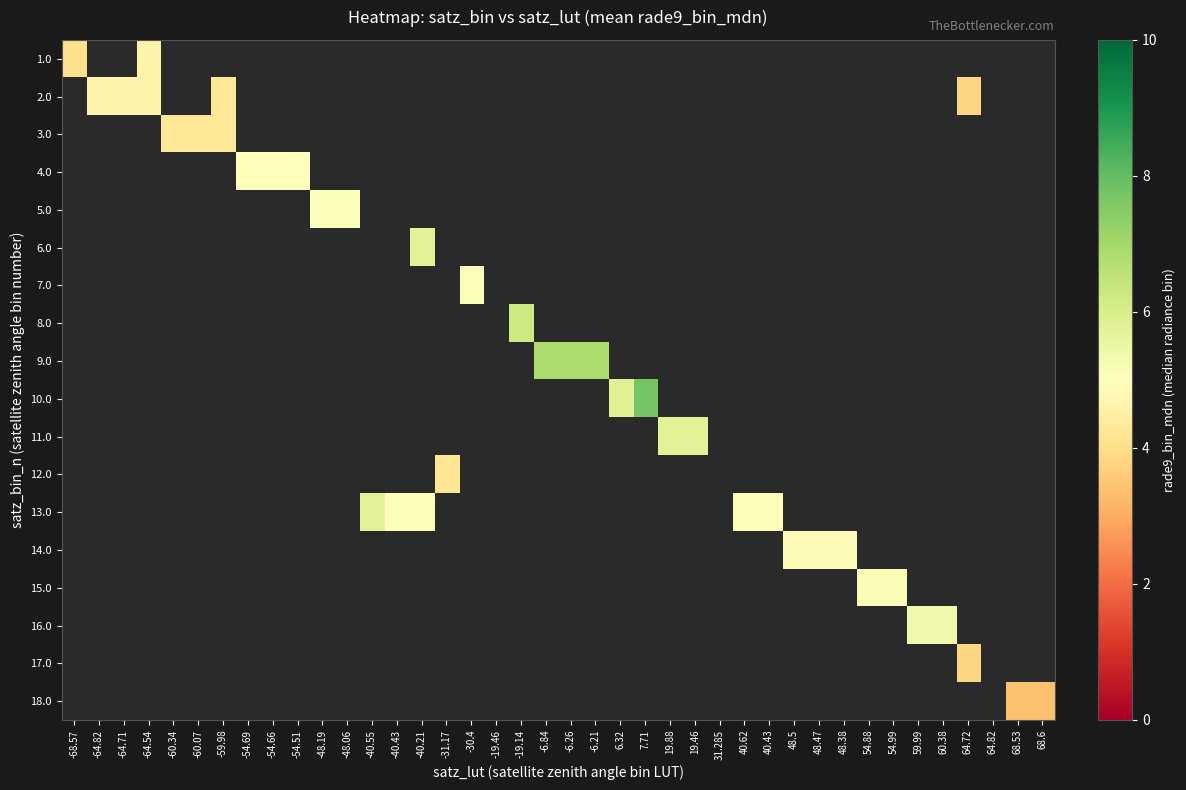

Reading right to left, extract all data points from this chart.

1.0: 68.6=0.0	68.53=0.0	64.82=0.0	64.72=0.0	60.38=0.0	59.99=0.0	54.99=0.0	54.88=0.0	48.38=0.0	48.47=0.0	48.5=0.0	40.43=0.0	40.62=0.0	31.285=0.0	19.46=0.0	19.88=0.0	7.71=0.0	6.32=0.0	-6.21=0.0	-6.26=0.0	-6.84=0.0	-19.14=0.0	-19.46=0.0	-30.4=0.0	-31.17=0.0	-40.21=0.0	-40.43=0.0	-40.55=0.0	-48.06=0.0	-48.19=0.0	-54.51=0.0	-54.66=0.0	-54.69=0.0	-59.98=0.0	-60.07=0.0	-60.34=0.0	-64.54=4.6	-64.71=0.0	-64.82=0.0	-68.57=4.1
2.0: 68.6=0.0	68.53=0.0	64.82=0.0	64.72=3.8	60.38=0.0	59.99=0.0	54.99=0.0	54.88=0.0	48.38=0.0	48.47=0.0	48.5=0.0	40.43=0.0	40.62=0.0	31.285=0.0	19.46=0.0	19.88=0.0	7.71=0.0	6.32=0.0	-6.21=0.0	-6.26=0.0	-6.84=0.0	-19.14=0.0	-19.46=0.0	-30.4=0.0	-31.17=0.0	-40.21=0.0	-40.43=0.0	-40.55=0.0	-48.06=0.0	-48.19=0.0	-54.51=0.0	-54.66=0.0	-54.69=0.0	-59.98=4.2	-60.07=0.0	-60.34=0.0	-64.54=4.6	-64.71=4.6	-64.82=4.6	-68.57=0.0
3.0: 68.6=0.0	68.53=0.0	64.82=0.0	64.72=0.0	60.38=0.0	59.99=0.0	54.99=0.0	54.88=0.0	48.38=0.0	48.47=0.0	48.5=0.0	40.43=0.0	40.62=0.0	31.285=0.0	19.46=0.0	19.88=0.0	7.71=0.0	6.32=0.0	-6.21=0.0	-6.26=0.0	-6.84=0.0	-19.14=0.0	-19.46=0.0	-30.4=0.0	-31.17=0.0	-40.21=0.0	-40.43=0.0	-40.55=0.0	-48.06=0.0	-48.19=0.0	-54.51=0.0	-54.66=0.0	-54.69=0.0	-59.98=4.2	-60.07=4.2	-60.34=4.2	-64.54=0.0	-64.71=0.0	-64.82=0.0	-68.57=0.0
4.0: 68.6=0.0	68.53=0.0	64.82=0.0	64.72=0.0	60.38=0.0	59.99=0.0	54.99=0.0	54.88=0.0	48.38=0.0	48.47=0.0	48.5=0.0	40.43=0.0	40.62=0.0	31.285=0.0	19.46=0.0	19.88=0.0	7.71=0.0	6.32=0.0	-6.21=0.0	-6.26=0.0	-6.84=0.0	-19.14=0.0	-19.46=0.0	-30.4=0.0	-31.17=0.0	-40.21=0.0	-40.43=0.0	-40.55=0.0	-48.06=0.0	-48.19=0.0	-54.51=5.0	-54.66=5.0	-54.69=5.0	-59.98=0.0	-60.07=0.0	-60.34=0.0	-64.54=0.0	-64.71=0.0	-64.82=0.0	-68.57=0.0
5.0: 68.6=0.0	68.53=0.0	64.82=0.0	64.72=0.0	60.38=0.0	59.99=0.0	54.99=0.0	54.88=0.0	48.38=0.0	48.47=0.0	48.5=0.0	40.43=0.0	40.62=0.0	31.285=0.0	19.46=0.0	19.88=0.0	7.71=0.0	6.32=0.0	-6.21=0.0	-6.26=0.0	-6.84=0.0	-19.14=0.0	-19.46=0.0	-30.4=0.0	-31.17=0.0	-40.21=0.0	-40.43=0.0	-40.55=0.0	-48.06=5.1	-48.19=5.1	-54.51=0.0	-54.66=0.0	-54.69=0.0	-59.98=0.0	-60.07=0.0	-60.34=0.0	-64.54=0.0	-64.71=0.0	-64.82=0.0	-68.57=0.0
6.0: 68.6=0.0	68.53=0.0	64.82=0.0	64.72=0.0	60.38=0.0	59.99=0.0	54.99=0.0	54.88=0.0	48.38=0.0	48.47=0.0	48.5=0.0	40.43=0.0	40.62=0.0	31.285=0.0	19.46=0.0	19.88=0.0	7.71=0.0	6.32=0.0	-6.21=0.0	-6.26=0.0	-6.84=0.0	-19.14=0.0	-19.46=0.0	-30.4=0.0	-31.17=0.0	-40.21=5.8	-40.43=0.0	-40.55=0.0	-48.06=0.0	-48.19=0.0	-54.51=0.0	-54.66=0.0	-54.69=0.0	-59.98=0.0	-60.07=0.0	-60.34=0.0	-64.54=0.0	-64.71=0.0	-64.82=0.0	-68.57=0.0
7.0: 68.6=0.0	68.53=0.0	64.82=0.0	64.72=0.0	60.38=0.0	59.99=0.0	54.99=0.0	54.88=0.0	48.38=0.0	48.47=0.0	48.5=0.0	40.43=0.0	40.62=0.0	31.285=0.0	19.46=0.0	19.88=0.0	7.71=0.0	6.32=0.0	-6.21=0.0	-6.26=0.0	-6.84=0.0	-19.14=0.0	-19.46=0.0	-30.4=5.1	-31.17=0.0	-40.21=0.0	-40.43=0.0	-40.55=0.0	-48.06=0.0	-48.19=0.0	-54.51=0.0	-54.66=0.0	-54.69=0.0	-59.98=0.0	-60.07=0.0	-60.34=0.0	-64.54=0.0	-64.71=0.0	-64.82=0.0	-68.57=0.0
8.0: 68.6=0.0	68.53=0.0	64.82=0.0	64.72=0.0	60.38=0.0	59.99=0.0	54.99=0.0	54.88=0.0	48.38=0.0	48.47=0.0	48.5=0.0	40.43=0.0	40.62=0.0	31.285=0.0	19.46=0.0	19.88=0.0	7.71=0.0	6.32=0.0	-6.21=0.0	-6.26=0.0	-6.84=0.0	-19.14=6.2	-19.46=0.0	-30.4=0.0	-31.17=0.0	-40.21=0.0	-40.43=0.0	-40.55=0.0	-48.06=0.0	-48.19=0.0	-54.51=0.0	-54.66=0.0	-54.69=0.0	-59.98=0.0	-60.07=0.0	-60.34=0.0	-64.54=0.0	-64.71=0.0	-64.82=0.0	-68.57=0.0
9.0: 68.6=0.0	68.53=0.0	64.82=0.0	64.72=0.0	60.38=0.0	59.99=0.0	54.99=0.0	54.88=0.0	48.38=0.0	48.47=0.0	48.5=0.0	40.43=0.0	40.62=0.0	31.285=0.0	19.46=0.0	19.88=0.0	7.71=0.0	6.32=0.0	-6.21=6.9	-6.26=6.9	-6.84=6.9	-19.14=0.0	-19.46=0.0	-30.4=0.0	-31.17=0.0	-40.21=0.0	-40.43=0.0	-40.55=0.0	-48.06=0.0	-48.19=0.0	-54.51=0.0	-54.66=0.0	-54.69=0.0	-59.98=0.0	-60.07=0.0	-60.34=0.0	-64.54=0.0	-64.71=0.0	-64.82=0.0	-68.57=0.0
10.0: 68.6=0.0	68.53=0.0	64.82=0.0	64.72=0.0	60.38=0.0	59.99=0.0	54.99=0.0	54.88=0.0	48.38=0.0	48.47=0.0	48.5=0.0	40.43=0.0	40.62=0.0	31.285=0.0	19.46=0.0	19.88=0.0	7.71=7.7	6.32=5.8	-6.21=0.0	-6.26=0.0	-6.84=0.0	-19.14=0.0	-19.46=0.0	-30.4=0.0	-31.17=0.0	-40.21=0.0	-40.43=0.0	-40.55=0.0	-48.06=0.0	-48.19=0.0	-54.51=0.0	-54.66=0.0	-54.69=0.0	-59.98=0.0	-60.07=0.0	-60.34=0.0	-64.54=0.0	-64.71=0.0	-64.82=0.0	-68.57=0.0
11.0: 68.6=0.0	68.53=0.0	64.82=0.0	64.72=0.0	60.38=0.0	59.99=0.0	54.99=0.0	54.88=0.0	48.38=0.0	48.47=0.0	48.5=0.0	40.43=0.0	40.62=0.0	31.285=0.0	19.46=5.8	19.88=5.8	7.71=0.0	6.32=0.0	-6.21=0.0	-6.26=0.0	-6.84=0.0	-19.14=0.0	-19.46=0.0	-30.4=0.0	-31.17=0.0	-40.21=0.0	-40.43=0.0	-40.55=0.0	-48.06=0.0	-48.19=0.0	-54.51=0.0	-54.66=0.0	-54.69=0.0	-59.98=0.0	-60.07=0.0	-60.34=0.0	-64.54=0.0	-64.71=0.0	-64.82=0.0	-68.57=0.0
12.0: 68.6=0.0	68.53=0.0	64.82=0.0	64.72=0.0	60.38=0.0	59.99=0.0	54.99=0.0	54.88=0.0	48.38=0.0	48.47=0.0	48.5=0.0	40.43=0.0	40.62=0.0	31.285=0.0	19.46=0.0	19.88=0.0	7.71=0.0	6.32=0.0	-6.21=0.0	-6.26=0.0	-6.84=0.0	-19.14=0.0	-19.46=0.0	-30.4=0.0	-31.17=4.2	-40.21=0.0	-40.43=0.0	-40.55=0.0	-48.06=0.0	-48.19=0.0	-54.51=0.0	-54.66=0.0	-54.69=0.0	-59.98=0.0	-60.07=0.0	-60.34=0.0	-64.54=0.0	-64.71=0.0	-64.82=0.0	-68.57=0.0
13.0: 68.6=0.0	68.53=0.0	64.82=0.0	64.72=0.0	60.38=0.0	59.99=0.0	54.99=0.0	54.88=0.0	48.38=0.0	48.47=0.0	48.5=0.0	40.43=5.1	40.62=5.1	31.285=0.0	19.46=0.0	19.88=0.0	7.71=0.0	6.32=0.0	-6.21=0.0	-6.26=0.0	-6.84=0.0	-19.14=0.0	-19.46=0.0	-30.4=0.0	-31.17=0.0	-40.21=5.1	-40.43=5.1	-40.55=5.8	-48.06=0.0	-48.19=0.0	-54.51=0.0	-54.66=0.0	-54.69=0.0	-59.98=0.0	-60.07=0.0	-60.34=0.0	-64.54=0.0	-64.71=0.0	-64.82=0.0	-68.57=0.0
14.0: 68.6=0.0	68.53=0.0	64.82=0.0	64.72=0.0	60.38=0.0	59.99=0.0	54.99=0.0	54.88=0.0	48.38=4.9	48.47=4.9	48.5=4.9	40.43=0.0	40.62=0.0	31.285=0.0	19.46=0.0	19.88=0.0	7.71=0.0	6.32=0.0	-6.21=0.0	-6.26=0.0	-6.84=0.0	-19.14=0.0	-19.46=0.0	-30.4=0.0	-31.17=0.0	-40.21=0.0	-40.43=0.0	-40.55=0.0	-48.06=0.0	-48.19=0.0	-54.51=0.0	-54.66=0.0	-54.69=0.0	-59.98=0.0	-60.07=0.0	-60.34=0.0	-64.54=0.0	-64.71=0.0	-64.82=0.0	-68.57=0.0
15.0: 68.6=0.0	68.53=0.0	64.82=0.0	64.72=0.0	60.38=0.0	59.99=0.0	54.99=5.1	54.88=5.1	48.38=0.0	48.47=0.0	48.5=0.0	40.43=0.0	40.62=0.0	31.285=0.0	19.46=0.0	19.88=0.0	7.71=0.0	6.32=0.0	-6.21=0.0	-6.26=0.0	-6.84=0.0	-19.14=0.0	-19.46=0.0	-30.4=0.0	-31.17=0.0	-40.21=0.0	-40.43=0.0	-40.55=0.0	-48.06=0.0	-48.19=0.0	-54.51=0.0	-54.66=0.0	-54.69=0.0	-59.98=0.0	-60.07=0.0	-60.34=0.0	-64.54=0.0	-64.71=0.0	-64.82=0.0	-68.57=0.0
16.0: 68.6=0.0	68.53=0.0	64.82=0.0	64.72=0.0	60.38=5.4	59.99=5.4	54.99=0.0	54.88=0.0	48.38=0.0	48.47=0.0	48.5=0.0	40.43=0.0	40.62=0.0	31.285=0.0	19.46=0.0	19.88=0.0	7.71=0.0	6.32=0.0	-6.21=0.0	-6.26=0.0	-6.84=0.0	-19.14=0.0	-19.46=0.0	-30.4=0.0	-31.17=0.0	-40.21=0.0	-40.43=0.0	-40.55=0.0	-48.06=0.0	-48.19=0.0	-54.51=0.0	-54.66=0.0	-54.69=0.0	-59.98=0.0	-60.07=0.0	-60.34=0.0	-64.54=0.0	-64.71=0.0	-64.82=0.0	-68.57=0.0
17.0: 68.6=0.0	68.53=0.0	64.82=0.0	64.72=3.8	60.38=0.0	59.99=0.0	54.99=0.0	54.88=0.0	48.38=0.0	48.47=0.0	48.5=0.0	40.43=0.0	40.62=0.0	31.285=0.0	19.46=0.0	19.88=0.0	7.71=0.0	6.32=0.0	-6.21=0.0	-6.26=0.0	-6.84=0.0	-19.14=0.0	-19.46=0.0	-30.4=0.0	-31.17=0.0	-40.21=0.0	-40.43=0.0	-40.55=0.0	-48.06=0.0	-48.19=0.0	-54.51=0.0	-54.66=0.0	-54.69=0.0	-59.98=0.0	-60.07=0.0	-60.34=0.0	-64.54=0.0	-64.71=0.0	-64.82=0.0	-68.57=0.0
18.0: 68.6=3.4	68.53=3.4	64.82=0.0	64.72=0.0	60.38=0.0	59.99=0.0	54.99=0.0	54.88=0.0	48.38=0.0	48.47=0.0	48.5=0.0	40.43=0.0	40.62=0.0	31.285=0.0	19.46=0.0	19.88=0.0	7.71=0.0	6.32=0.0	-6.21=0.0	-6.26=0.0	-6.84=0.0	-19.14=0.0	-19.46=0.0	-30.4=0.0	-31.17=0.0	-40.21=0.0	-40.43=0.0	-40.55=0.0	-48.06=0.0	-48.19=0.0	-54.51=0.0	-54.66=0.0	-54.69=0.0	-59.98=0.0	-60.07=0.0	-60.34=0.0	-64.54=0.0	-64.71=0.0	-64.82=0.0	-68.57=0.0